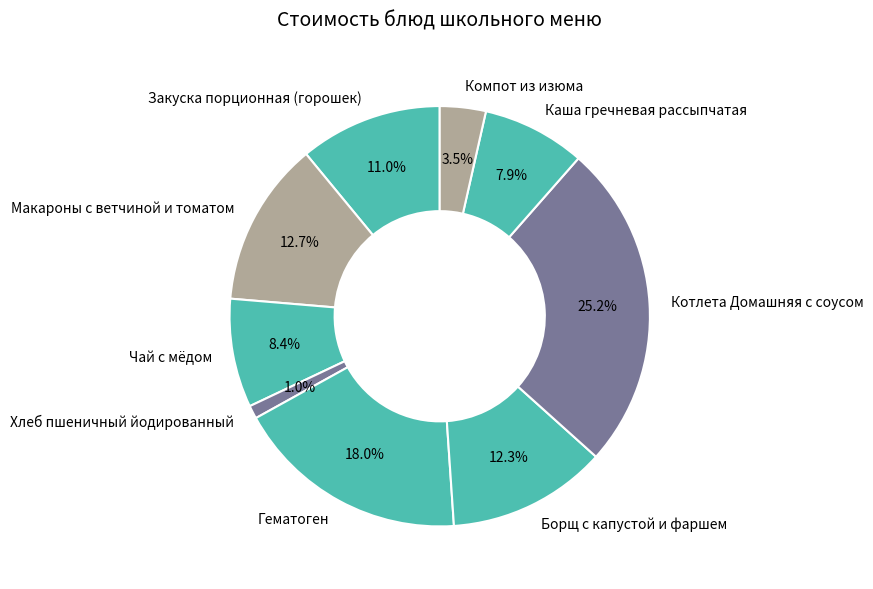

Which has a higher value, Гематоген or Макароны с ветчиной и томатом?

Гематоген